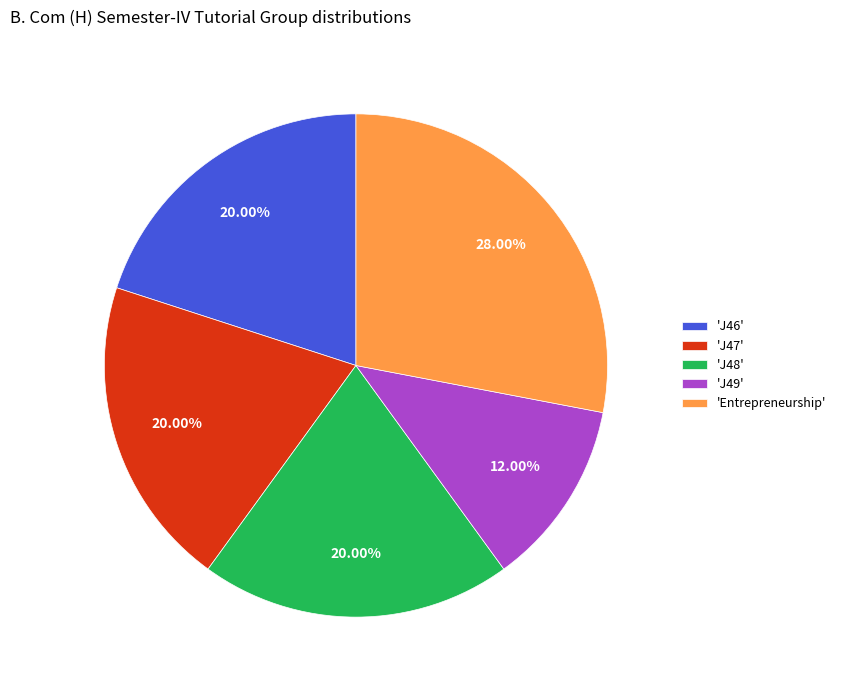

What is the ratio of the value at 'Entrepreneurship' to the value at 'J48'?

1.4